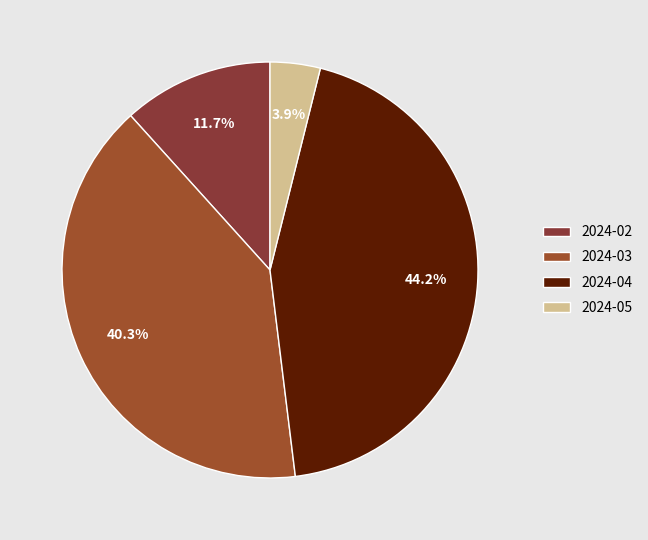

Is there a majority slice in this chart?

No